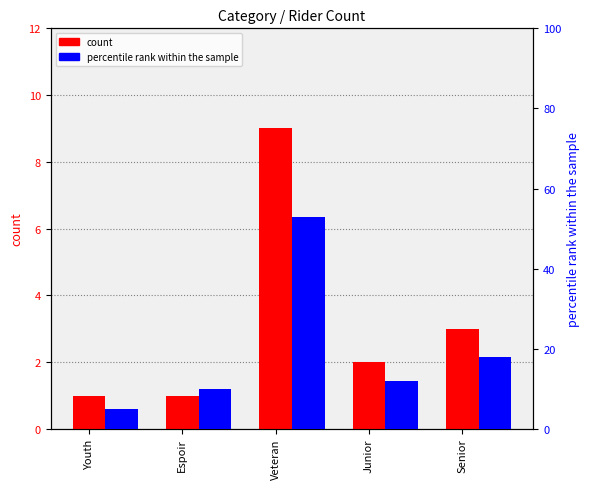

How many bars are there in total?

10